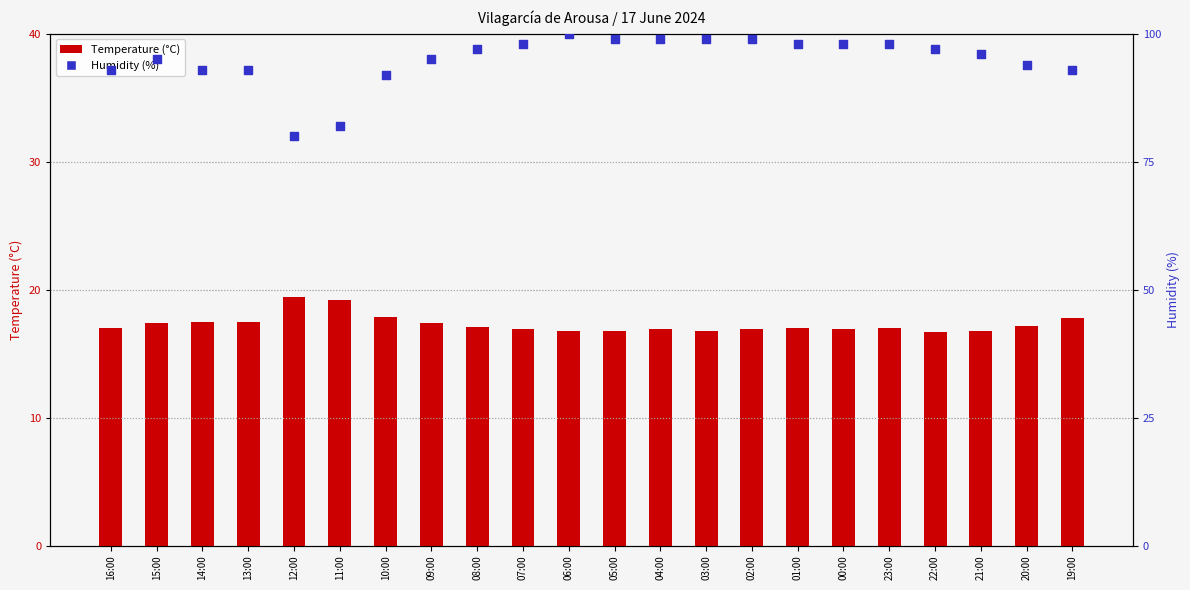

At how many categories does at least one series exceed 53?

22